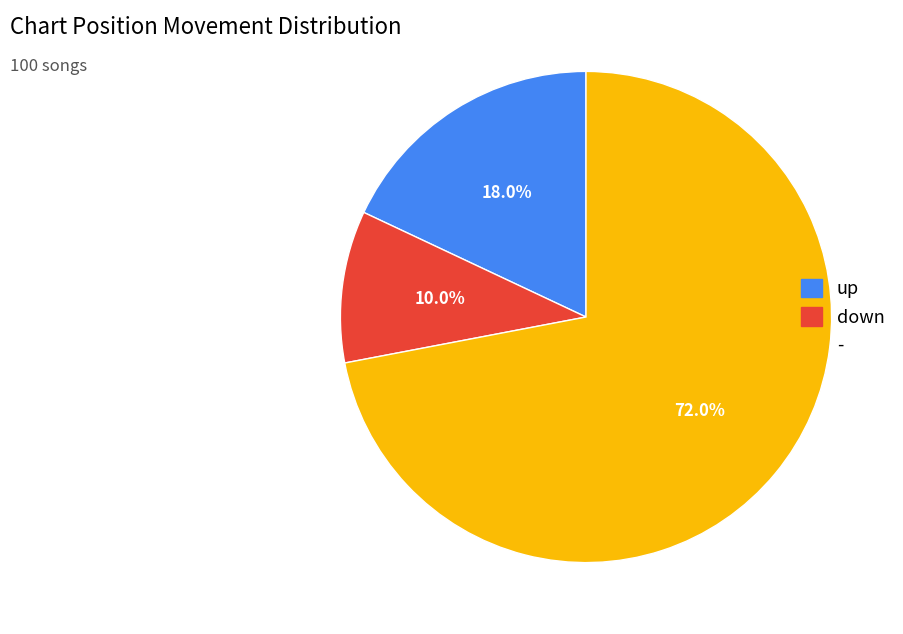

Rank the categories by value from lowest to highest.

down, up, -